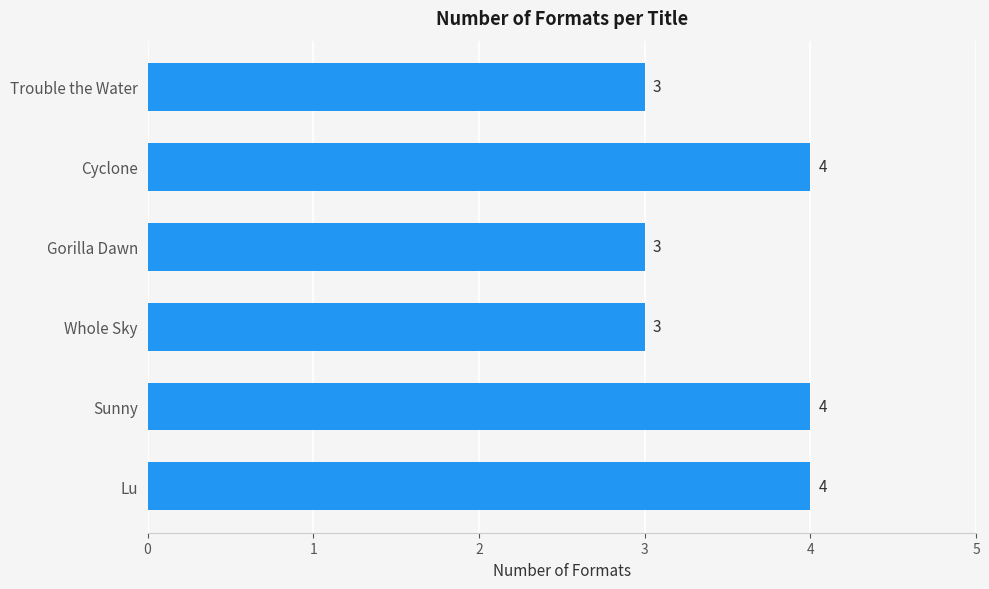

The value at Sunny is 2. True or false?

False